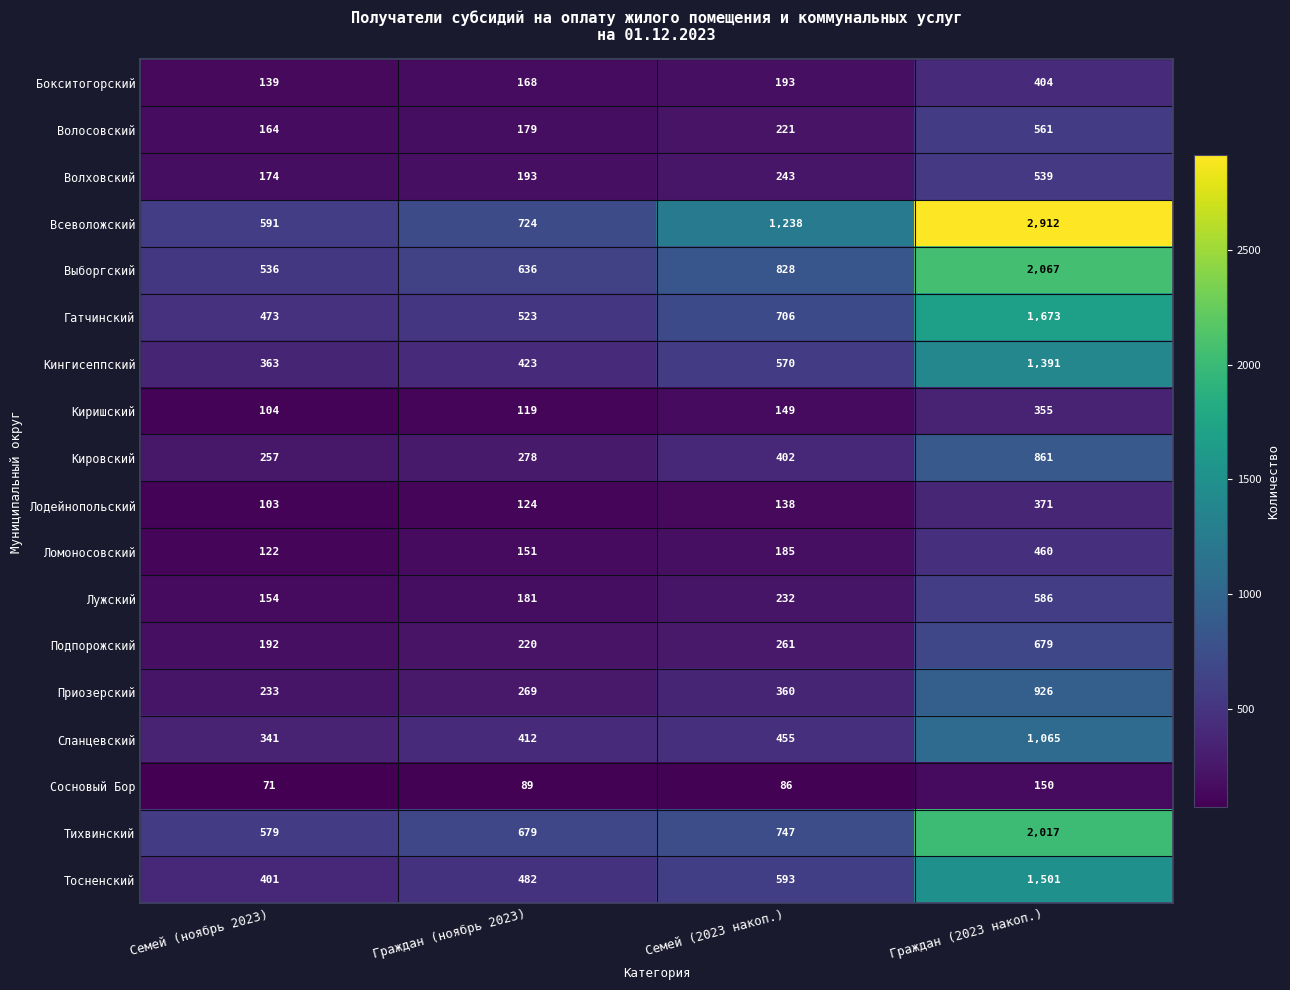

Count the number of data series in this chart.

18